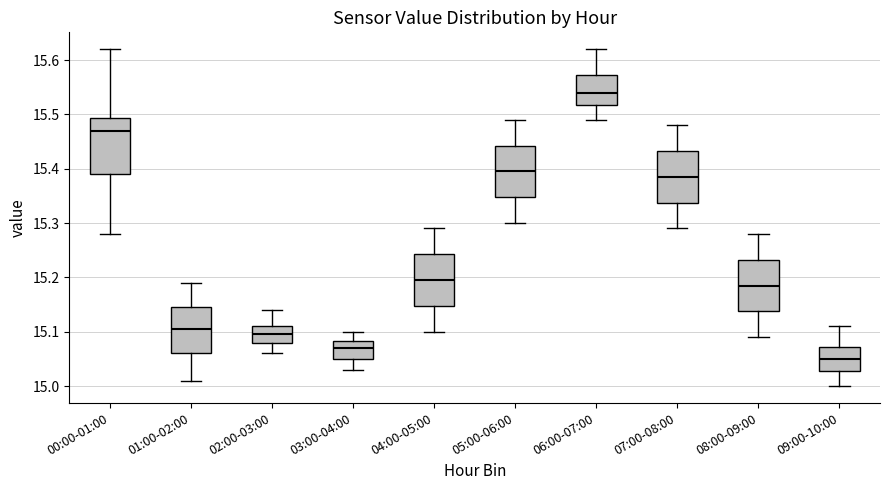

Reading left to right, transcribe this box plot: for each box, give where its median line is, the range the box spans, and where its two whiskers end, as read against the y-axis. The values are not printed on the chart, so give them approximately, as read against the axis.

00:00-01:00: median 15.47, box 15.39 to 15.49, whiskers 15.28 to 15.62
01:00-02:00: median 15.11, box 15.06 to 15.15, whiskers 15.01 to 15.19
02:00-03:00: median 15.10, box 15.08 to 15.11, whiskers 15.06 to 15.14
03:00-04:00: median 15.07, box 15.05 to 15.08, whiskers 15.03 to 15.10
04:00-05:00: median 15.20, box 15.15 to 15.24, whiskers 15.10 to 15.29
05:00-06:00: median 15.40, box 15.35 to 15.44, whiskers 15.30 to 15.49
06:00-07:00: median 15.54, box 15.52 to 15.57, whiskers 15.49 to 15.62
07:00-08:00: median 15.39, box 15.34 to 15.43, whiskers 15.29 to 15.48
08:00-09:00: median 15.19, box 15.14 to 15.23, whiskers 15.09 to 15.28
09:00-10:00: median 15.05, box 15.03 to 15.07, whiskers 15.00 to 15.11